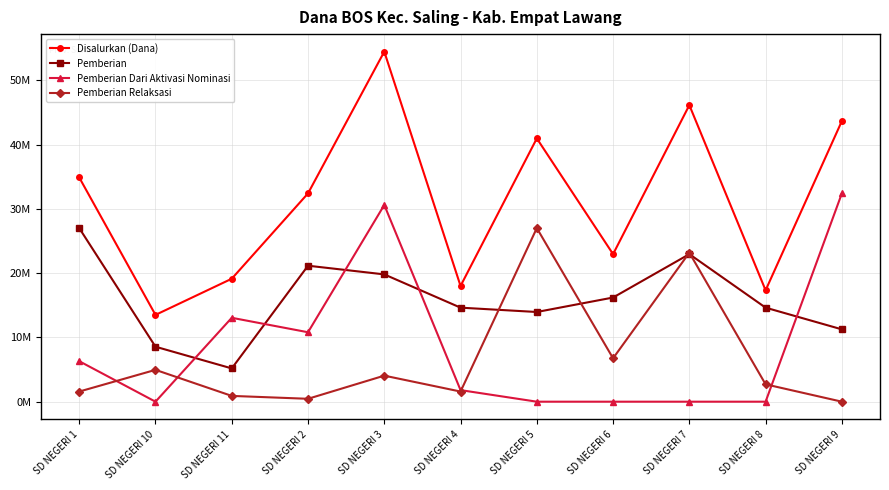

What is the difference between the second highest and minimum values in the Pemberian Relaksasi series?

23175000